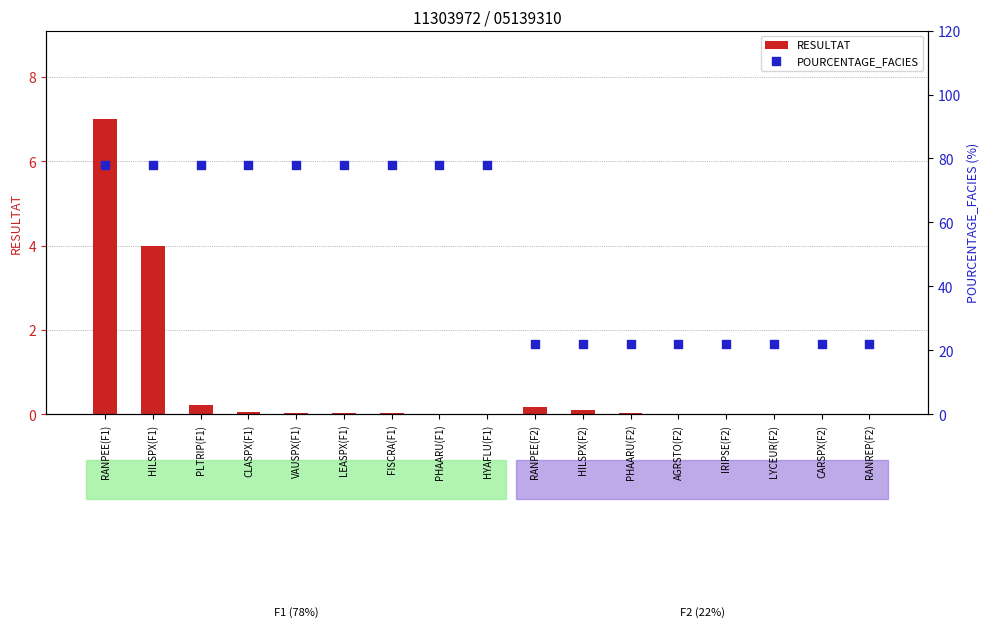

What are all the series names shown in the legend?

RESULTAT, POURCENTAGE_FACIES